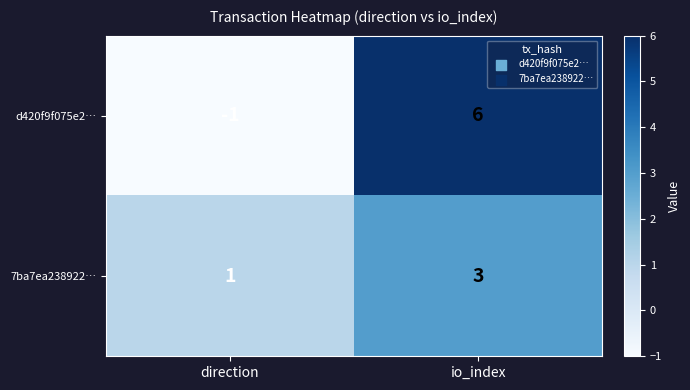

What is the minimum value shown in the chart?

-1